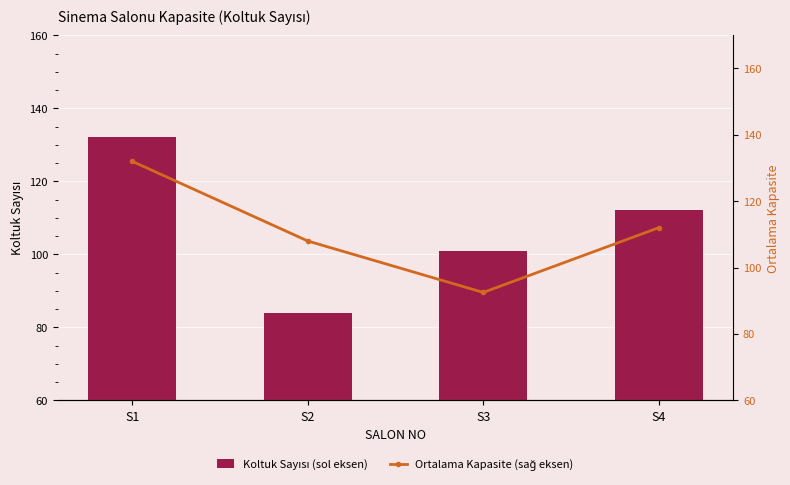

Rank the series by their average value, from lowest to highest.

Koltuk Sayısı (sol eksen), Ortalama Kapasite (sağ eksen)